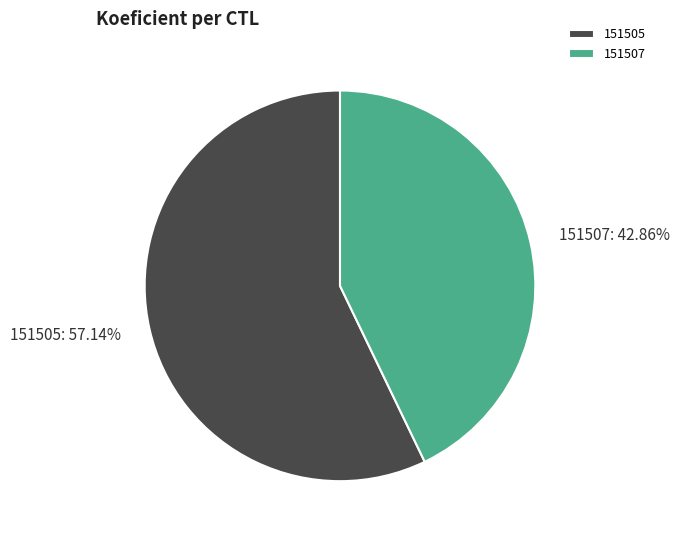

Which category has the smallest portion of the pie?

151507